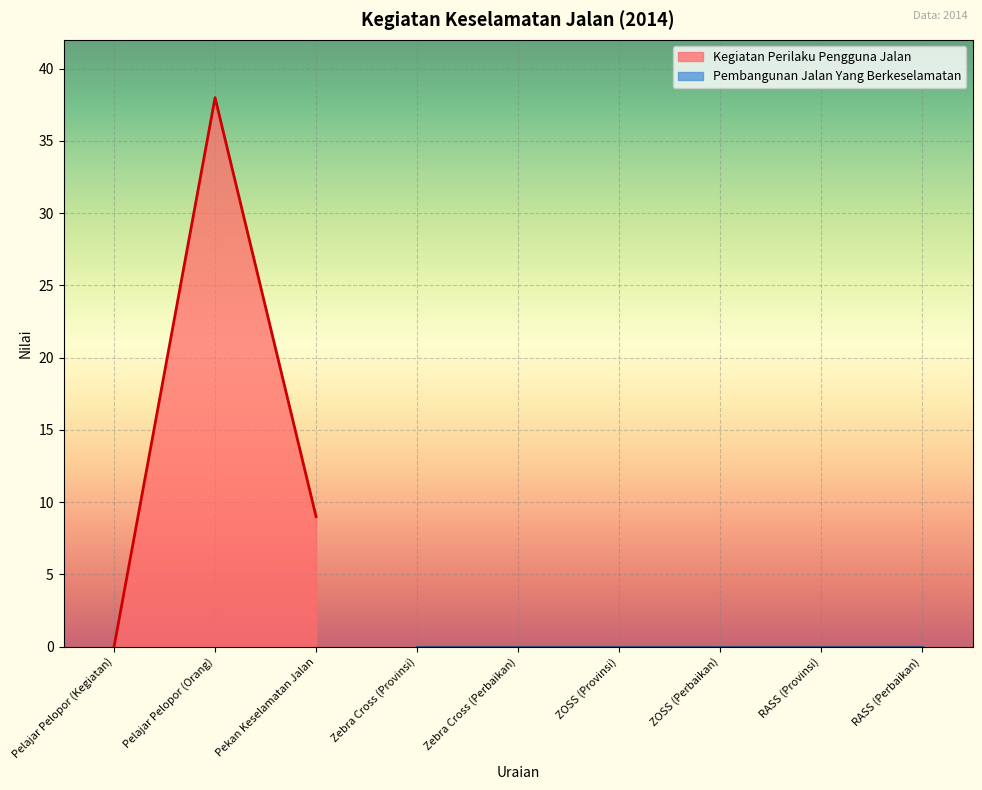

Where is the data nearest to the value 19?

Pekan Keselamatan Jalan